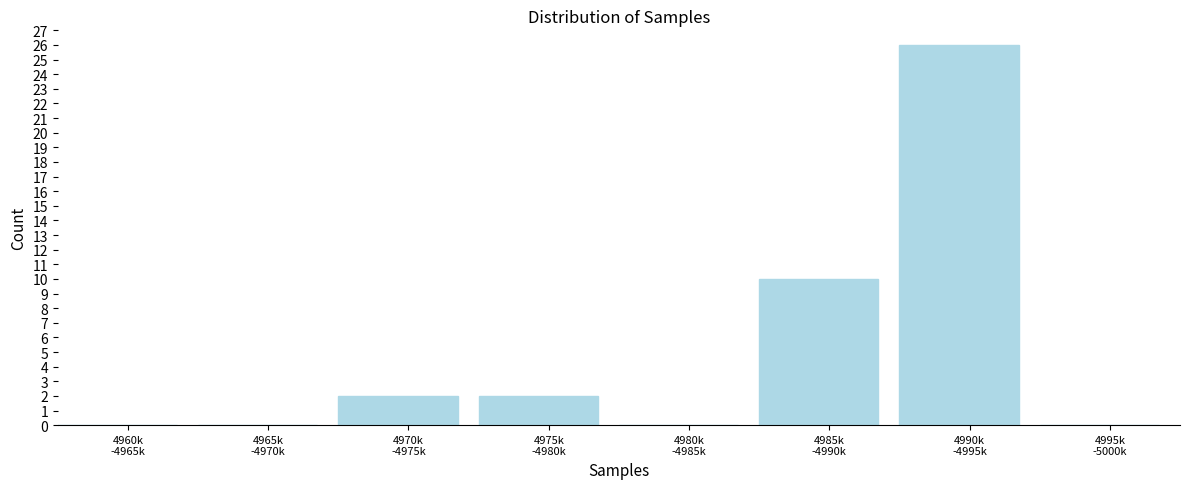

What is the sum of all values?

40